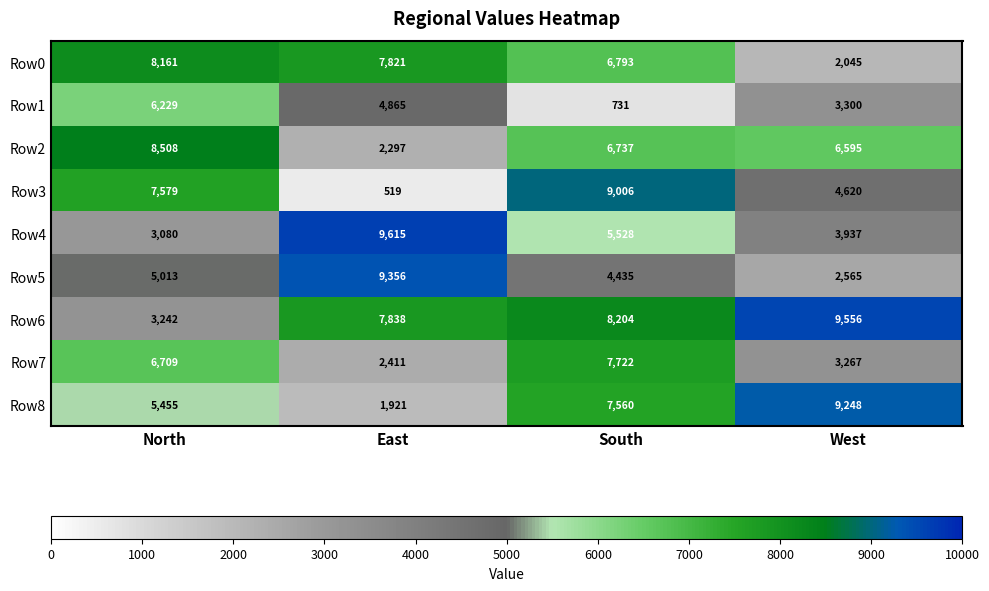

Which series has the largest total across all categories?

Row6